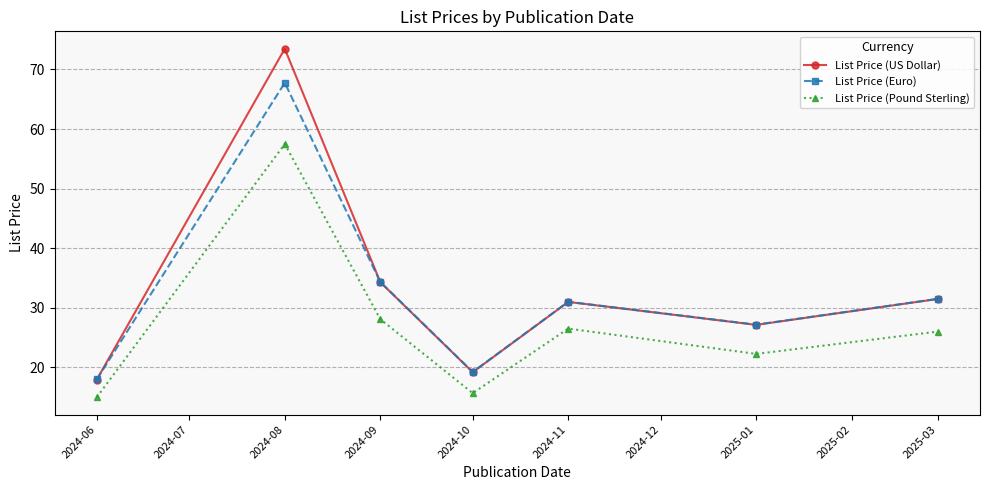

List the series in order of their peak value, highest first.

List Price (US Dollar), List Price (Euro), List Price (Pound Sterling)